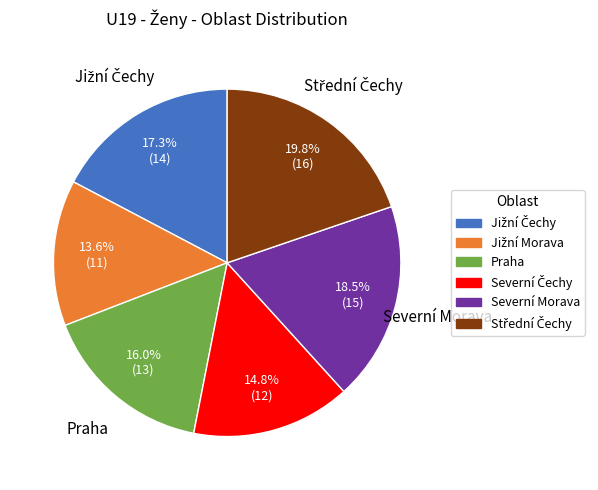

To the nearest percent, what is the average slice percentage?

17%